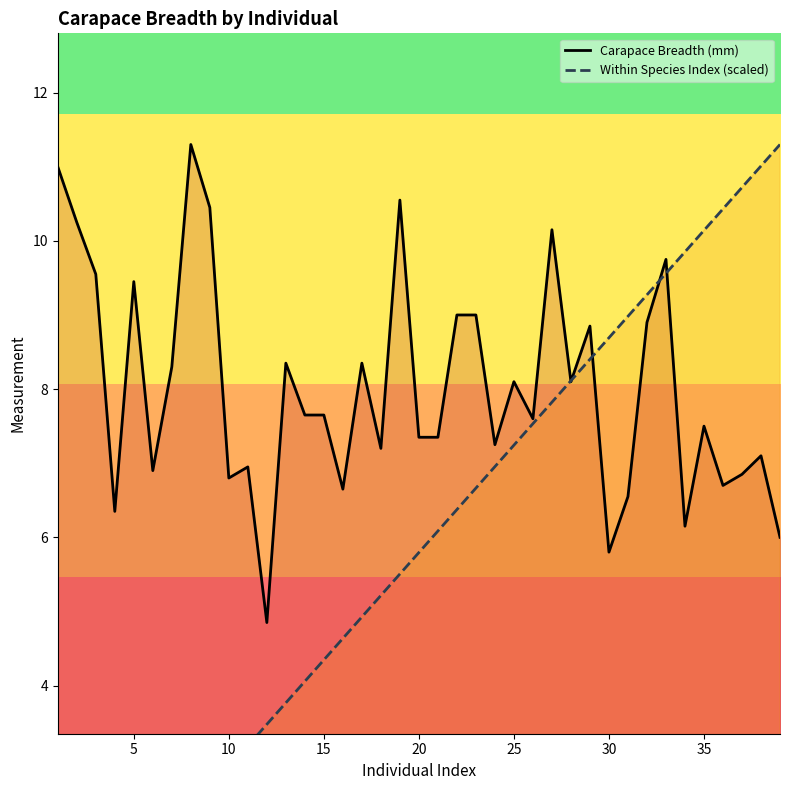

Rank the series by their average value, from highest to lowest.

Carapace Breadth (mm), Within Species Index (scaled)